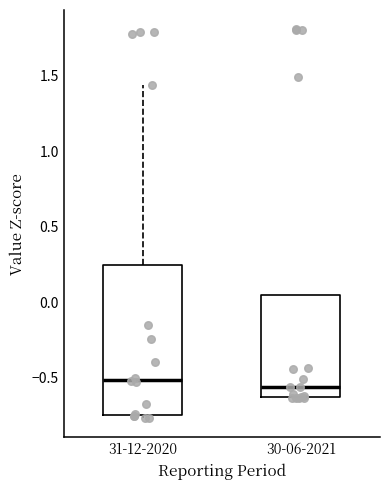

Where does the median line of the box for 30-06-2021 sit on the y-axis? The values are not printed on the chart, so give them approximately, as read against the axis.

-0.55